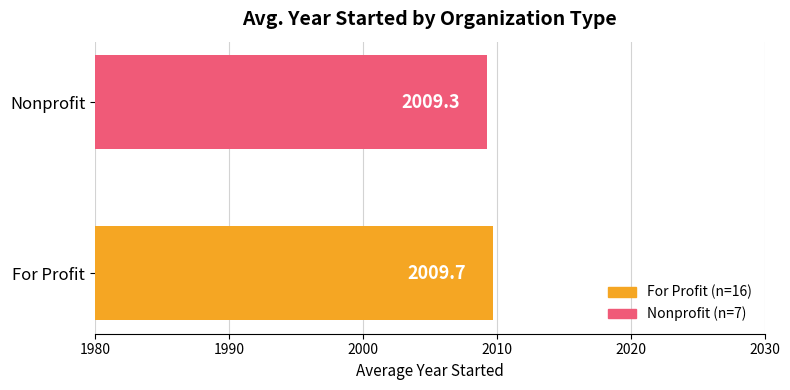

What is the value of the 1st bar from the left?

2009.7